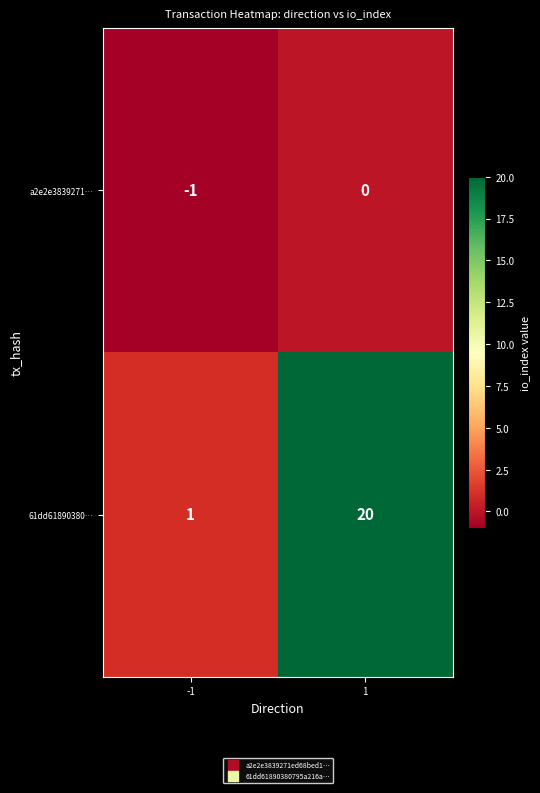

What is the approximate value of 61dd61890380… at 1, to the nearest 5?

20